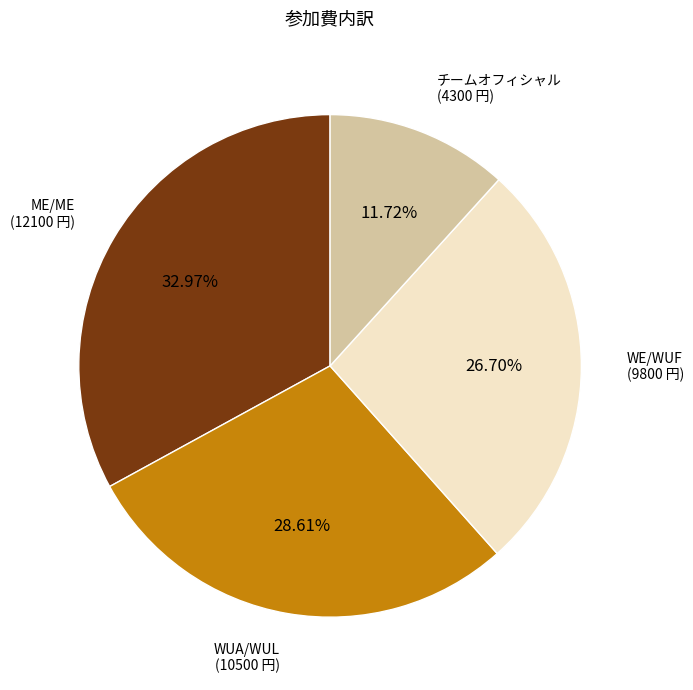

Rank the categories by value from lowest to highest.

チームオフィシャル (4300 円), WE/WUF (9800 円), WUA/WUL (10500 円), ME/ME (12100 円)